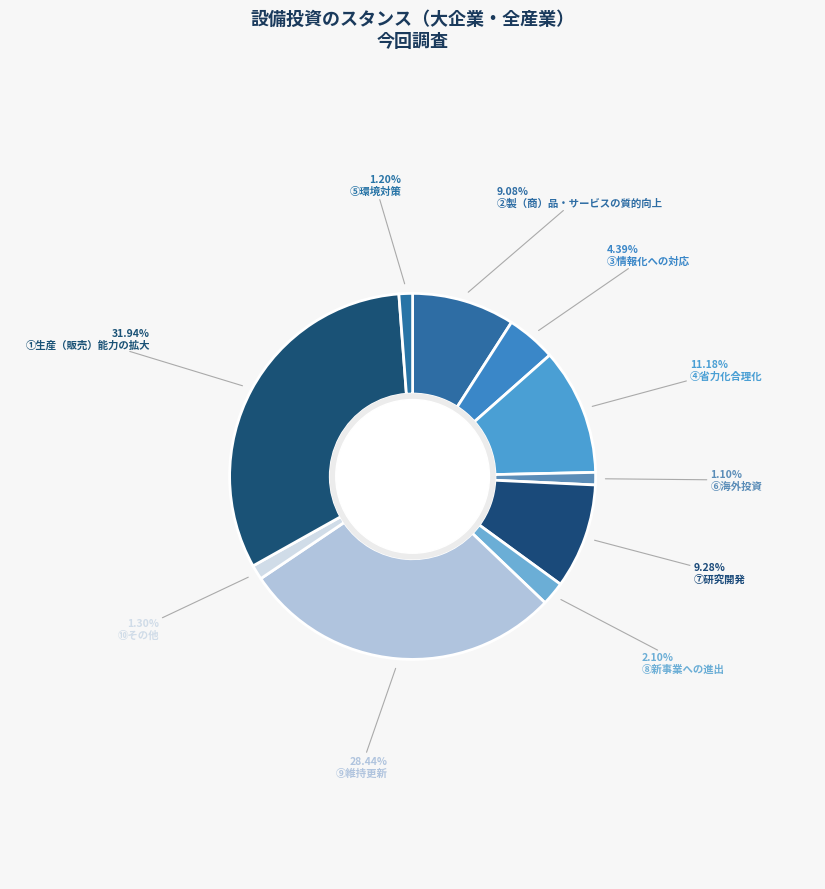

What is the largest slice in the pie chart?

①生産（販売）能力の拡大